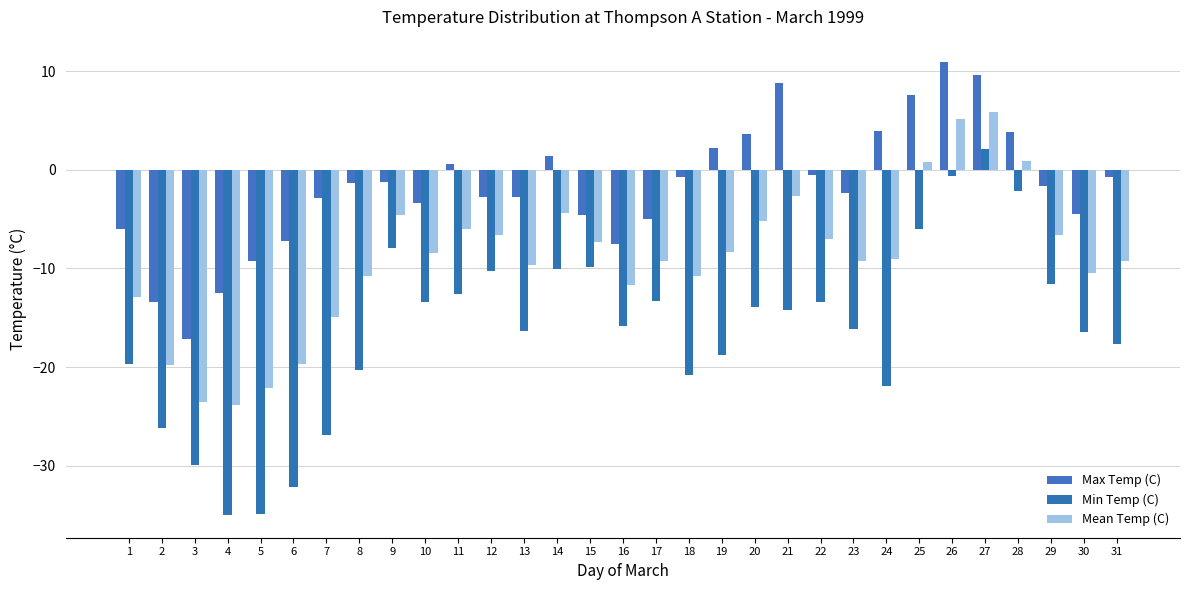

What is the total value across all series at 22?

-20.9